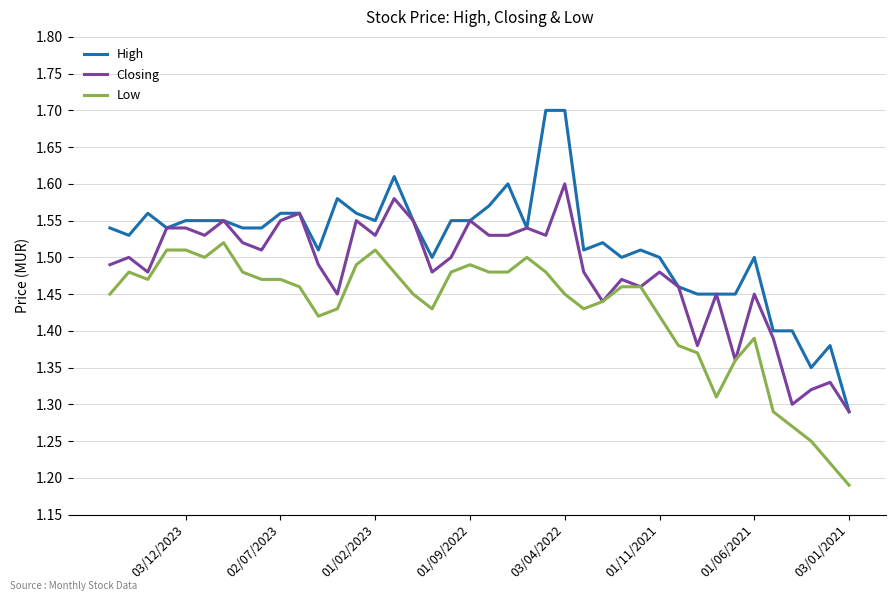

What is the greatest value displayed?

1.7